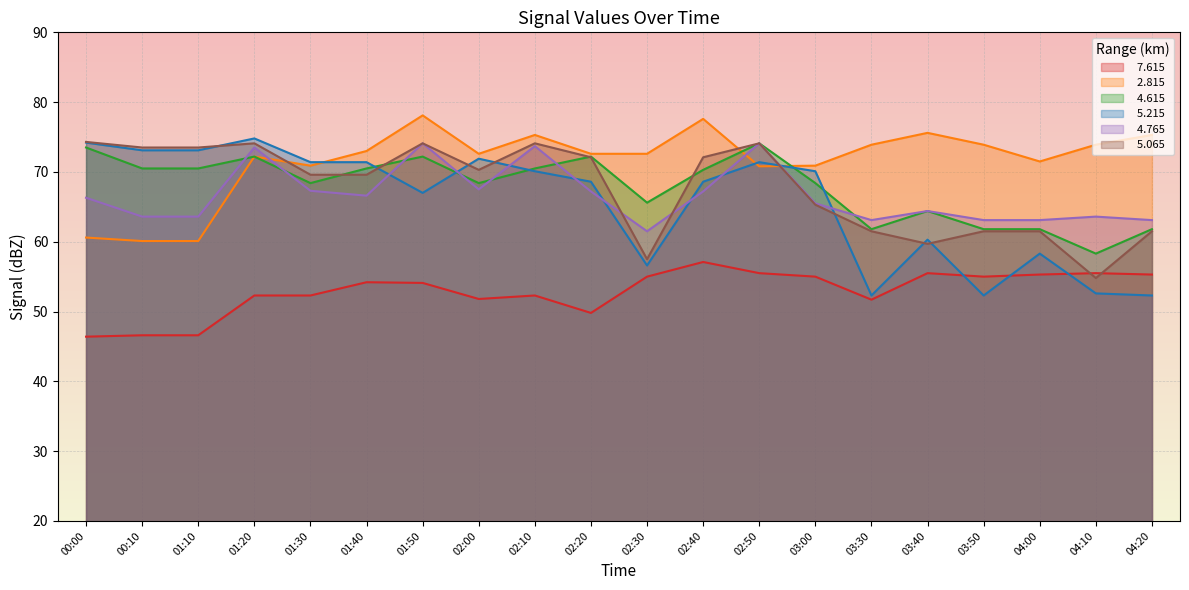

What is the total value across all series at 04:20?

369.3